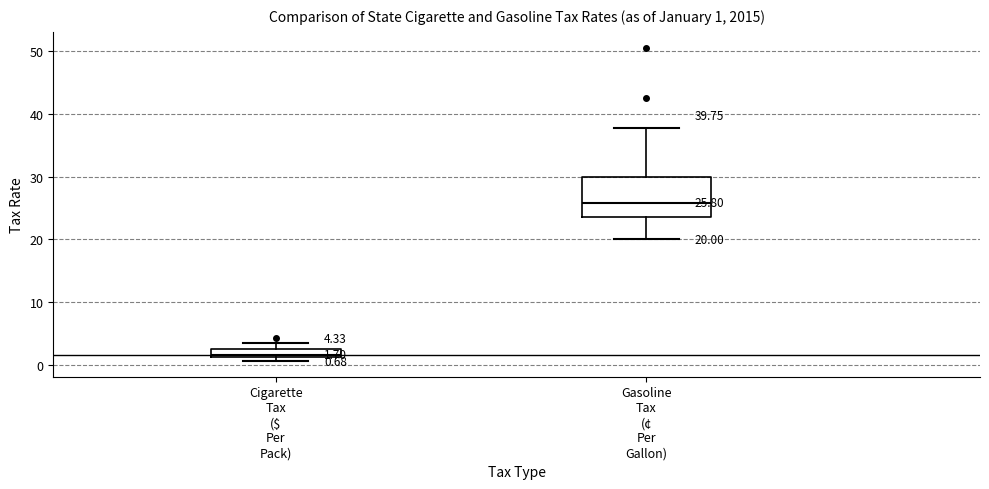

Which box's median line is the lowest?

Cigarette Tax ($ Per Pack)